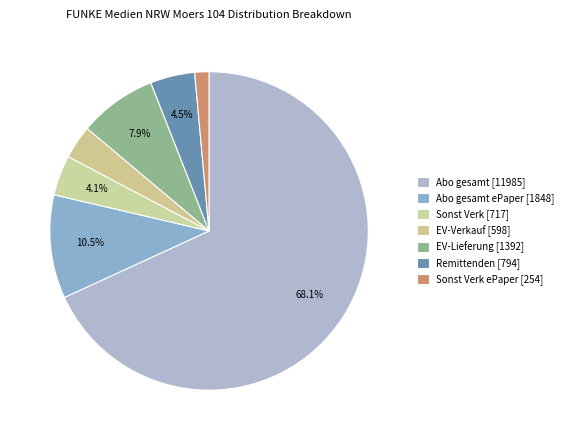

Which category has the smallest portion of the pie?

Sonst Verk ePaper [254]